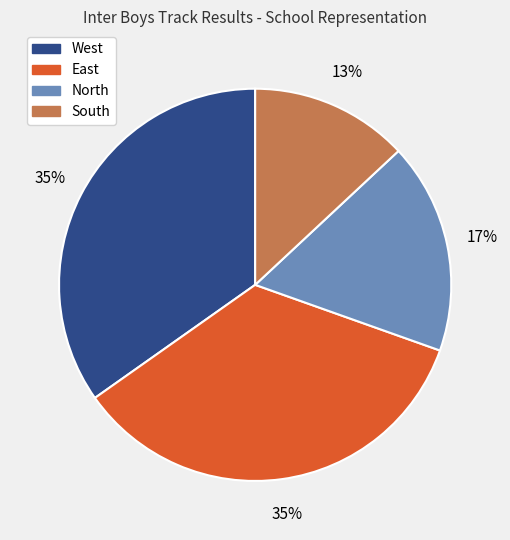

Is there any slice that represents more than half of the pie?

No